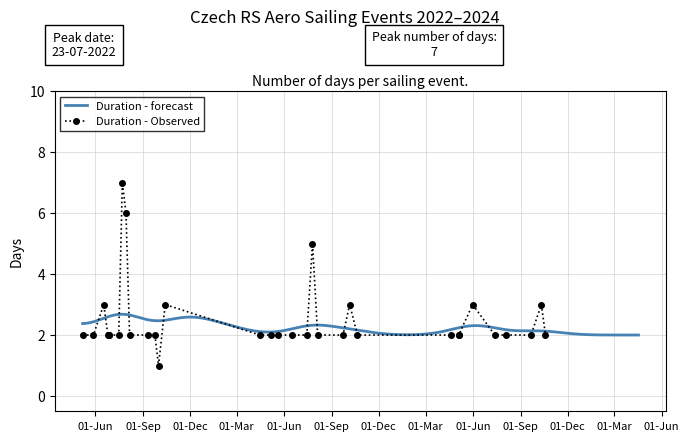

Reading left to right, what are all the values shown in this chart?

07.05.2022=2	28.05.2022=2	17.06.2022=3	25.06.2022=2	27.06.2022=2	27.06.2022=2	16.07.2022=2	23.07.2022=7	30.07.2022=6	06.08.2022=2	10.09.2022=2	24.09.2022=2	01.10.2022=1	14.10.2022=3	15.04.2023=2	06.05.2023=2	20.05.2023=2	17.06.2023=2	15.07.2023=2	26.07.2023=5	05.08.2023=2	23.09.2023=2	06.10.2023=3	21.10.2023=2	20.04.2024=2	04.05.2024=2	04.05.2024=2	31.05.2024=3	13.07.2024=2	03.08.2024=2	21.09.2024=2	11.10.2024=3	19.10.2024=2